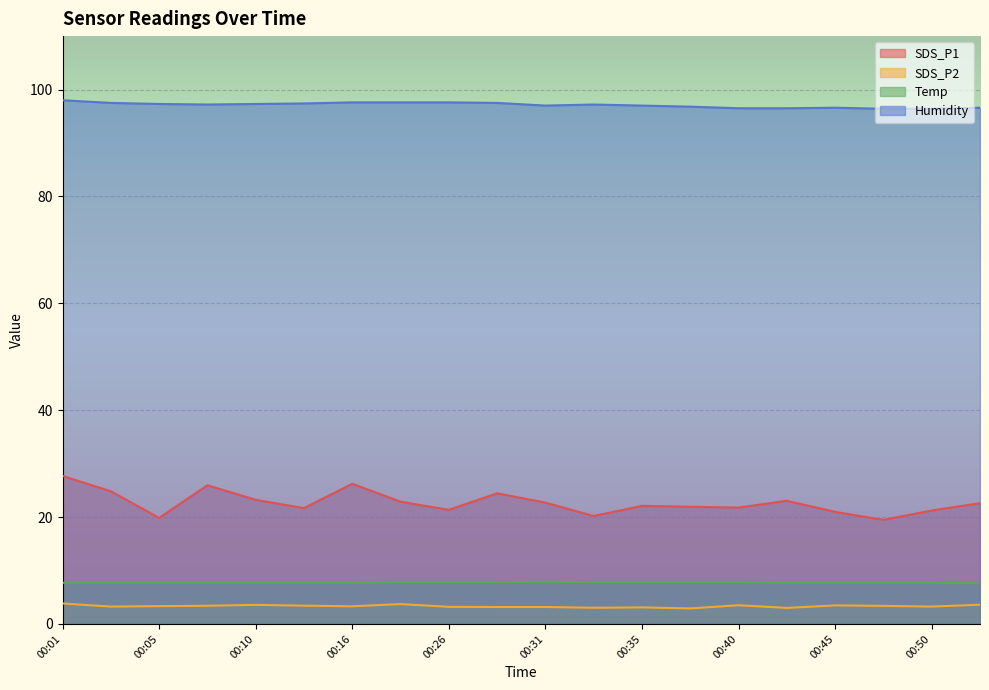

In SDS_P2, how many points are higher than both neighbors (excluding endpoints)?

5